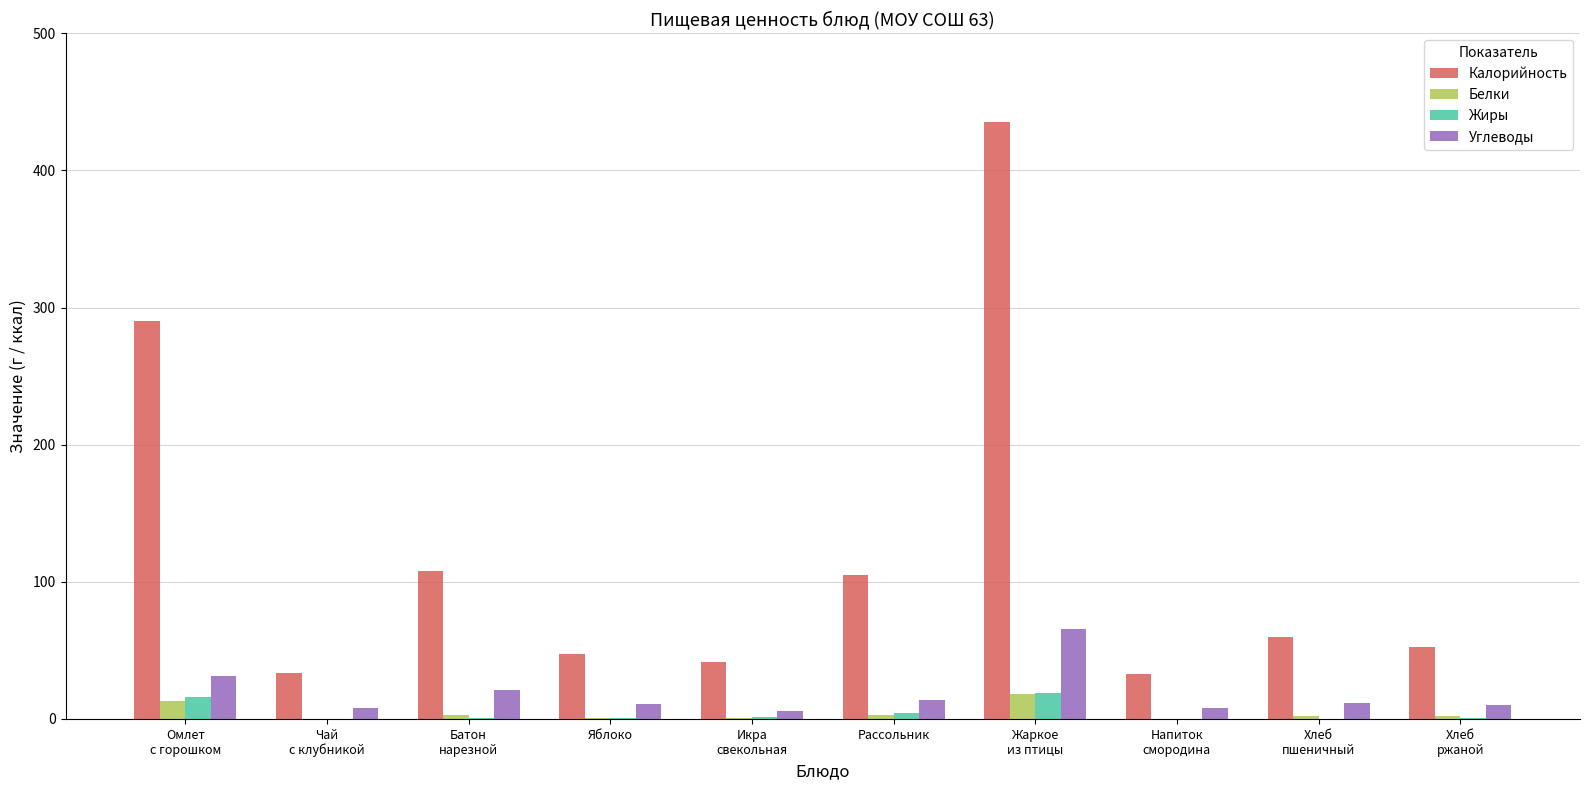

What is the spread (max minus min) of values at Батон
нарезной?

107.0